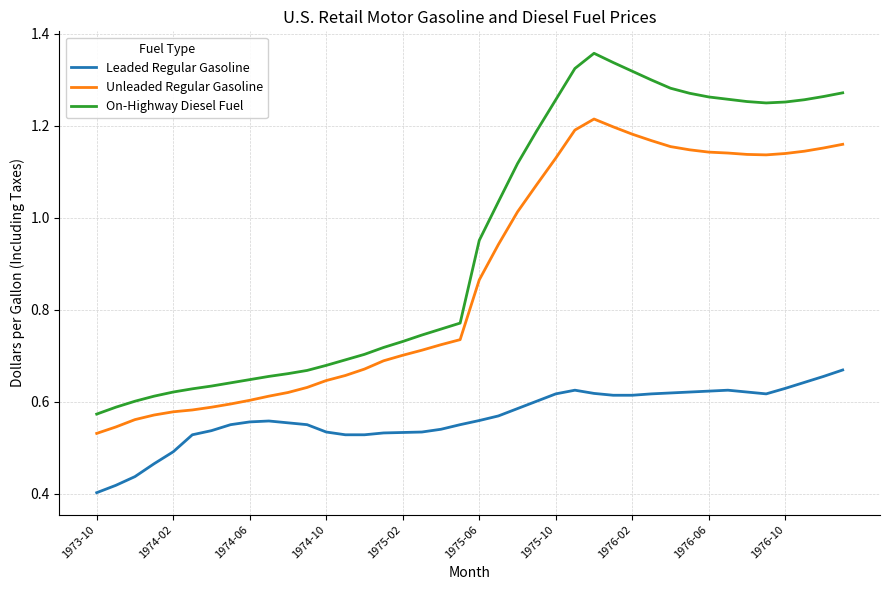

Rank the series by their average value, from highest to lowest.

On-Highway Diesel Fuel, Unleaded Regular Gasoline, Leaded Regular Gasoline